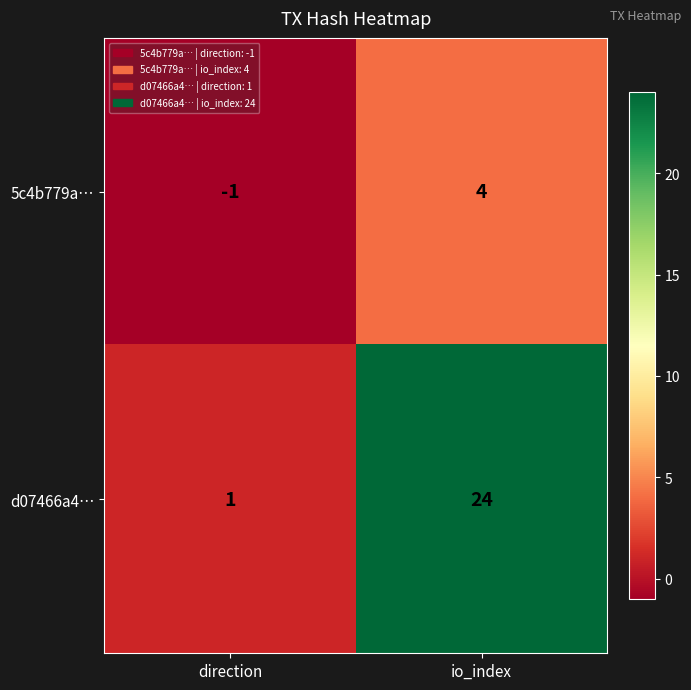

How many distinct data groups are displayed?

2